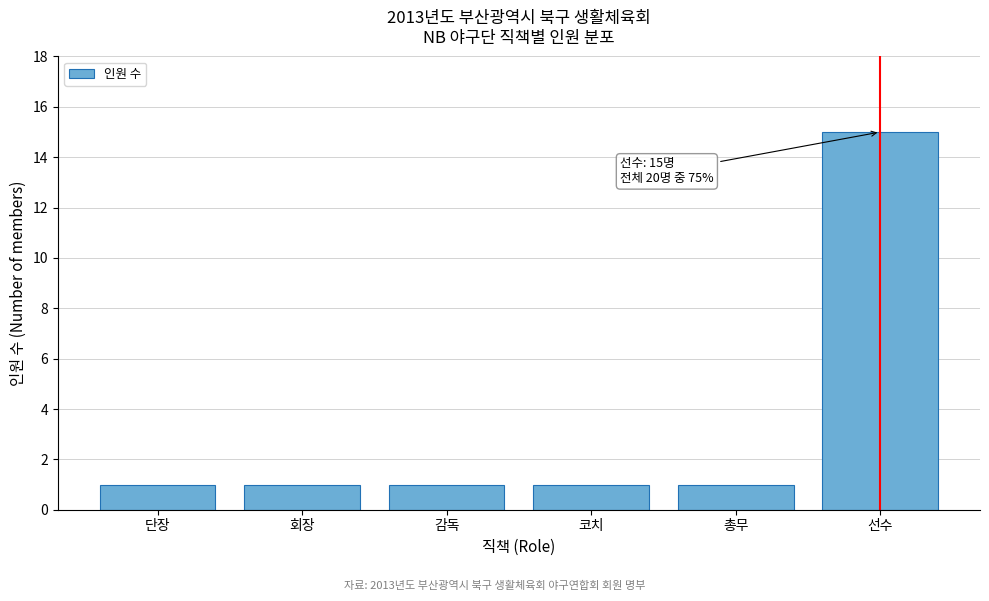

Reading left to right, list all the values displayed in this chart.

단장=1	회장=1	감독=1	코치=1	총무=1	선수=15